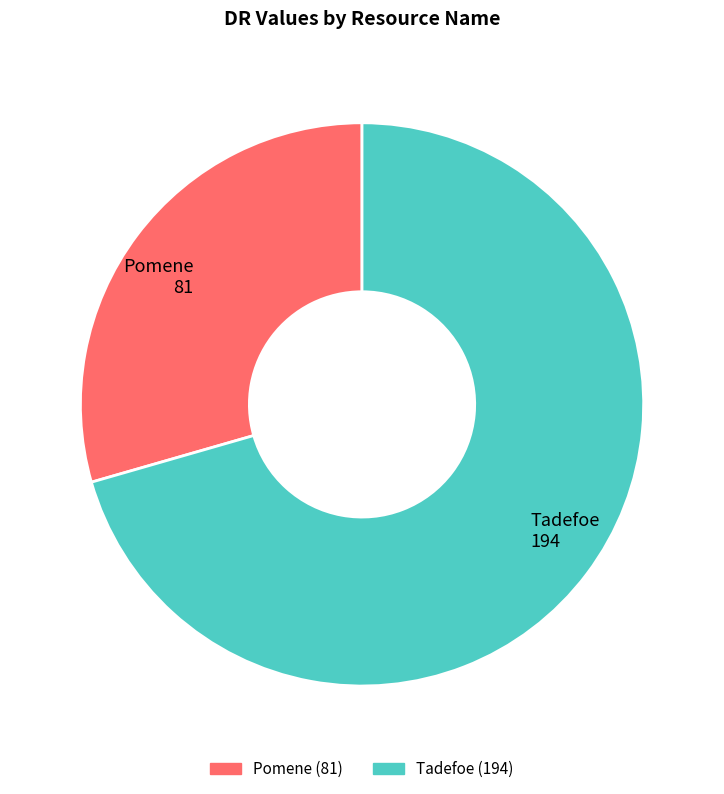

What is the ratio of the value at Pomene 81 to the value at Tadefoe 194?

0.4